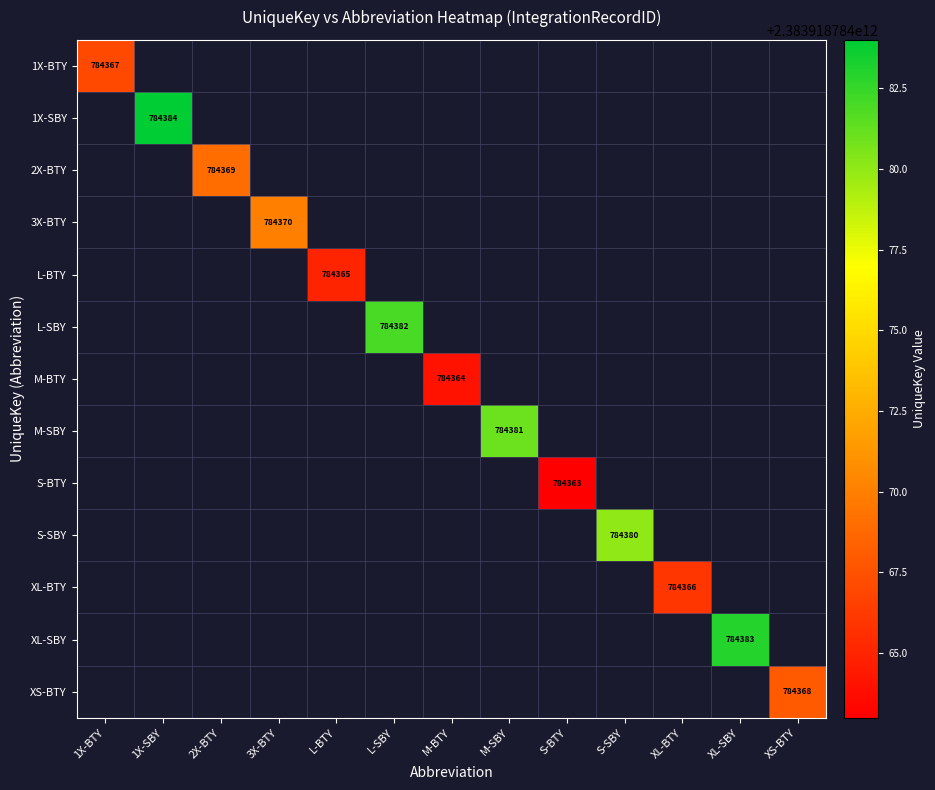

True or false: S-BTY has a value of 0 at 11.

True